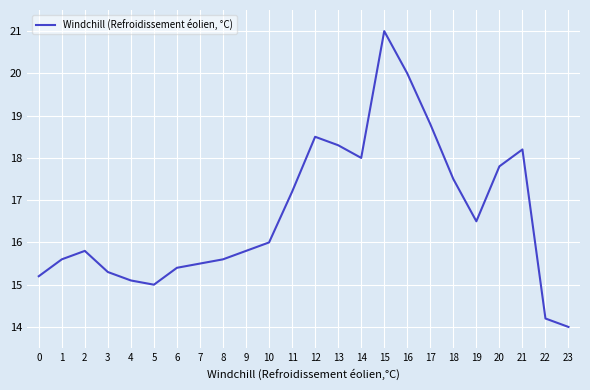

How many lines are shown in the chart?

1